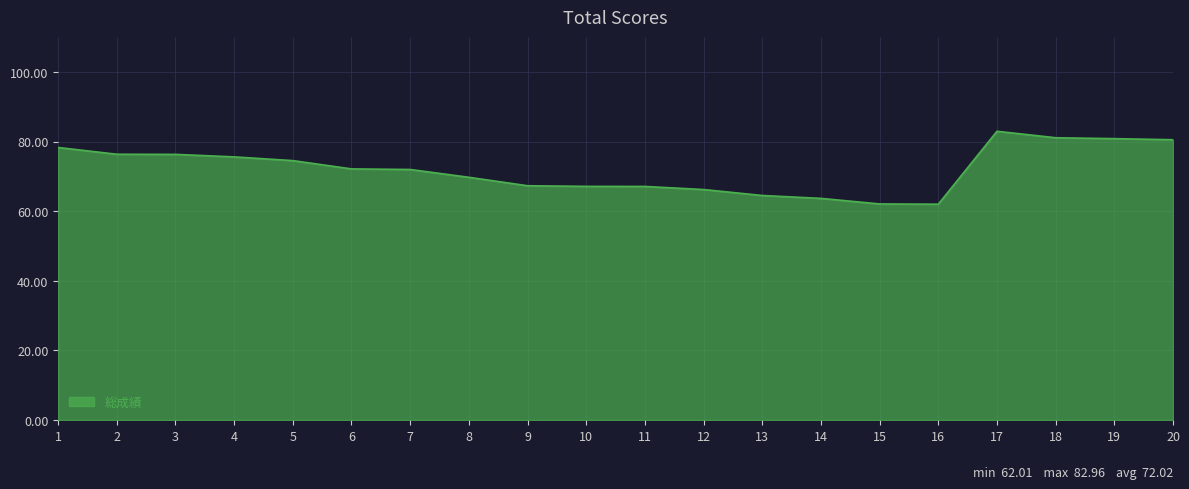

The value at 15 is 62.1. True or false?

True